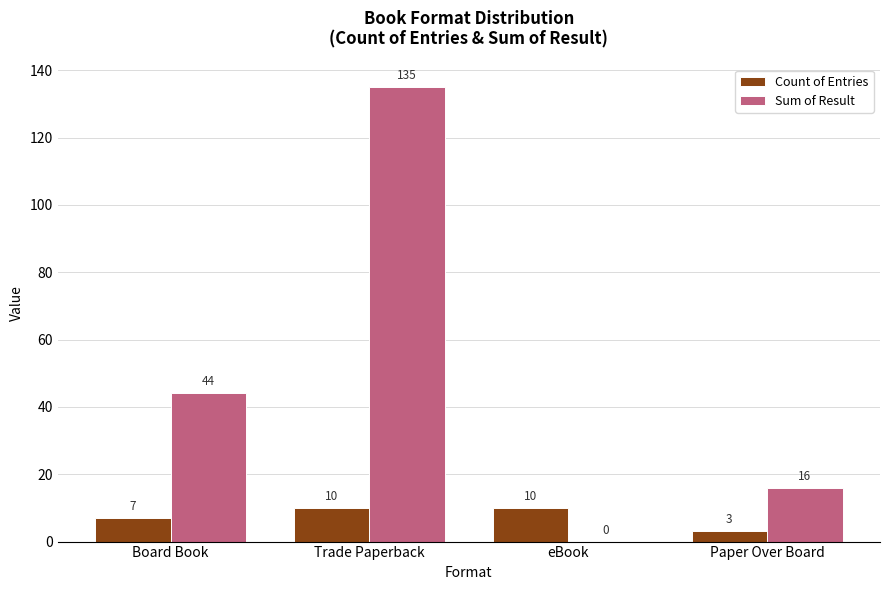

At which label is Sum of Result closest to 67?

Board Book